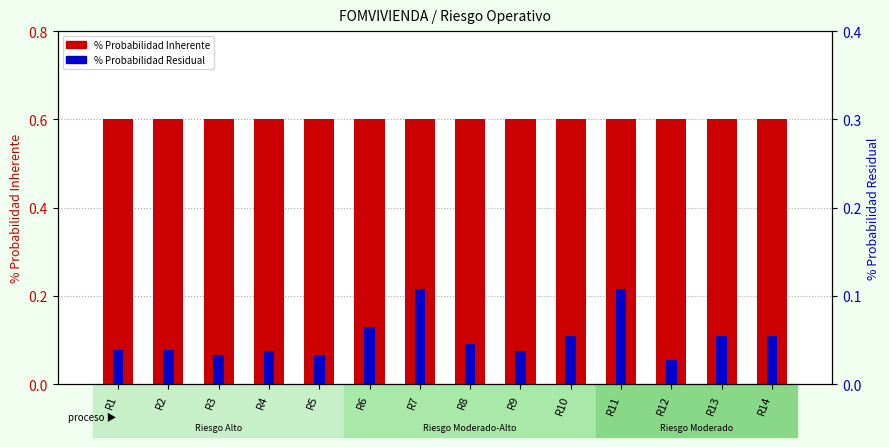

Does the chart contain any negative values?

No